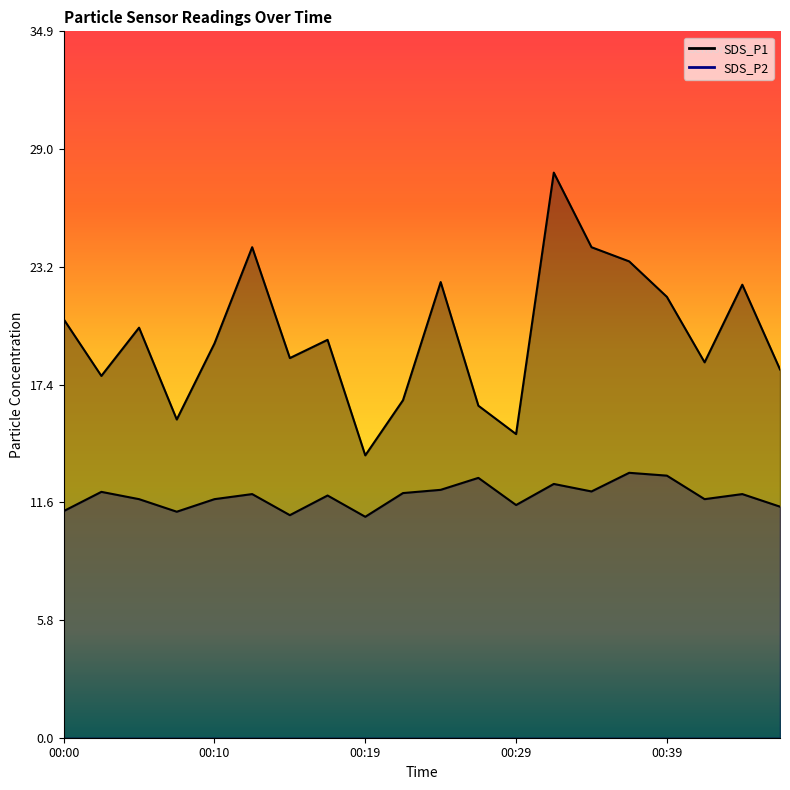

True or false: SDS_P2 and SDS_P1 cross at least once.

False